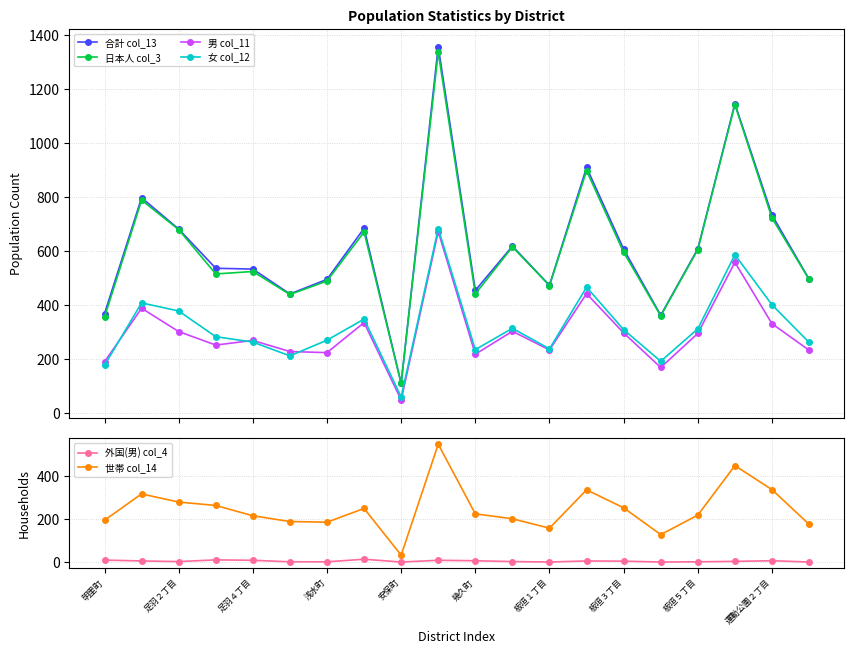

True or false: 日本人 col_3 and 女 col_12 intersect in this chart.

False